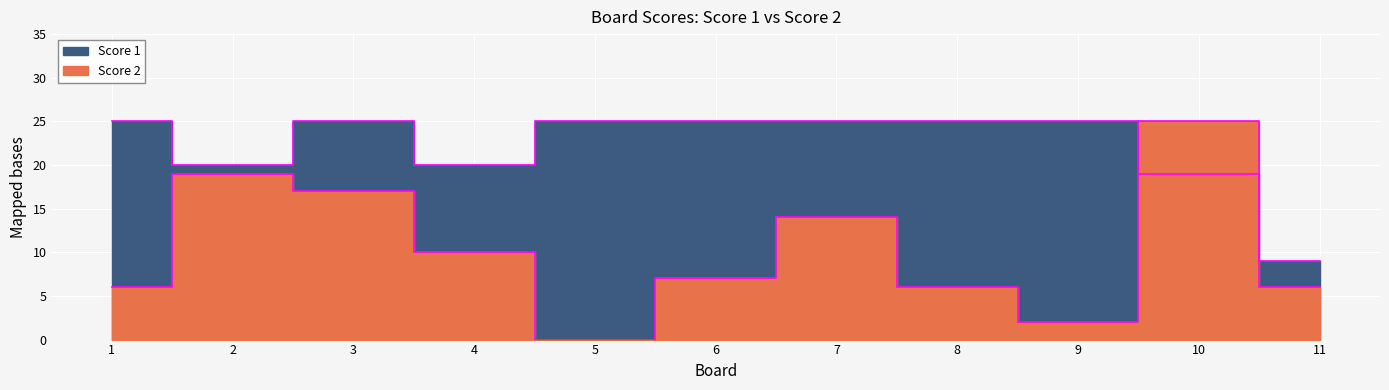

How many data points in Score 1 are less than 25?

4